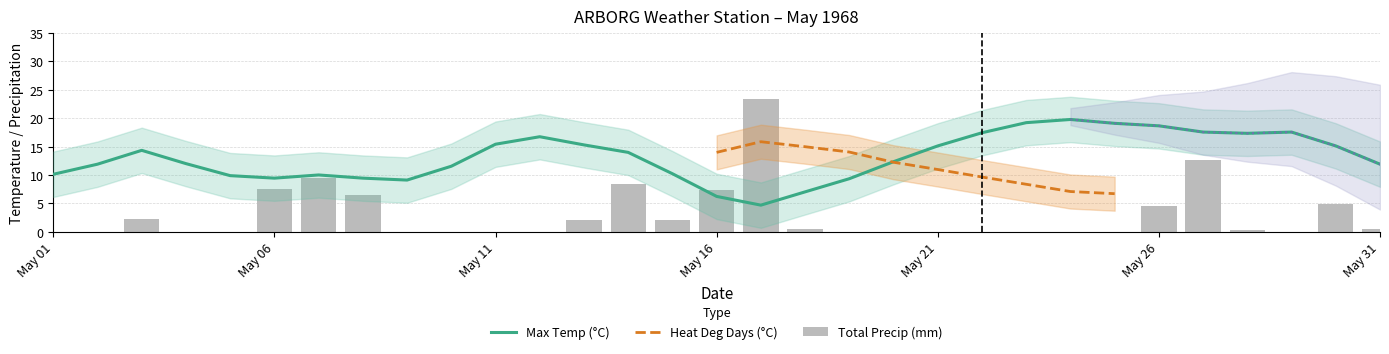

What is the difference between the second highest and second lowest values in the Total Precip (mm) series?

12.7